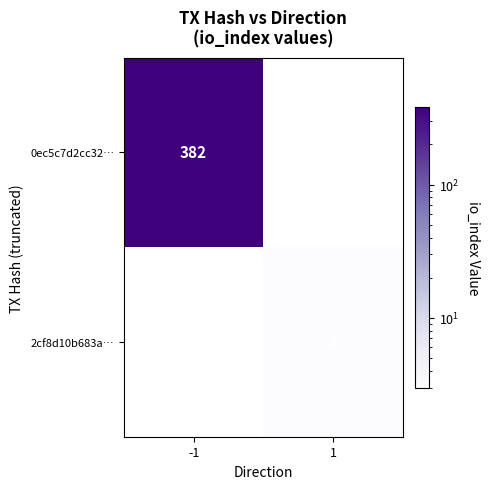

Is it true that 0ec5c7d2cc32… equals 611 at -1?

False